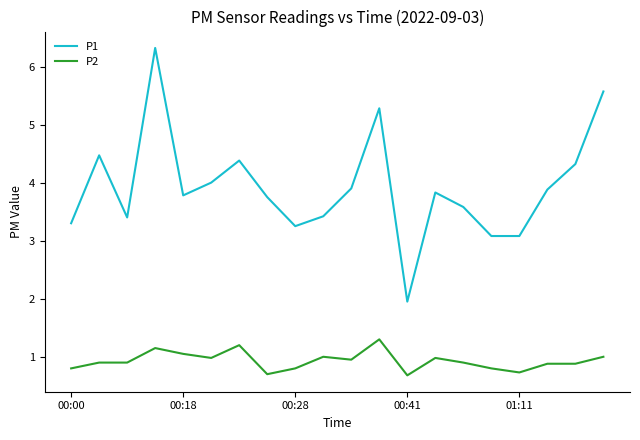

What is the maximum value shown in the chart?

6.3